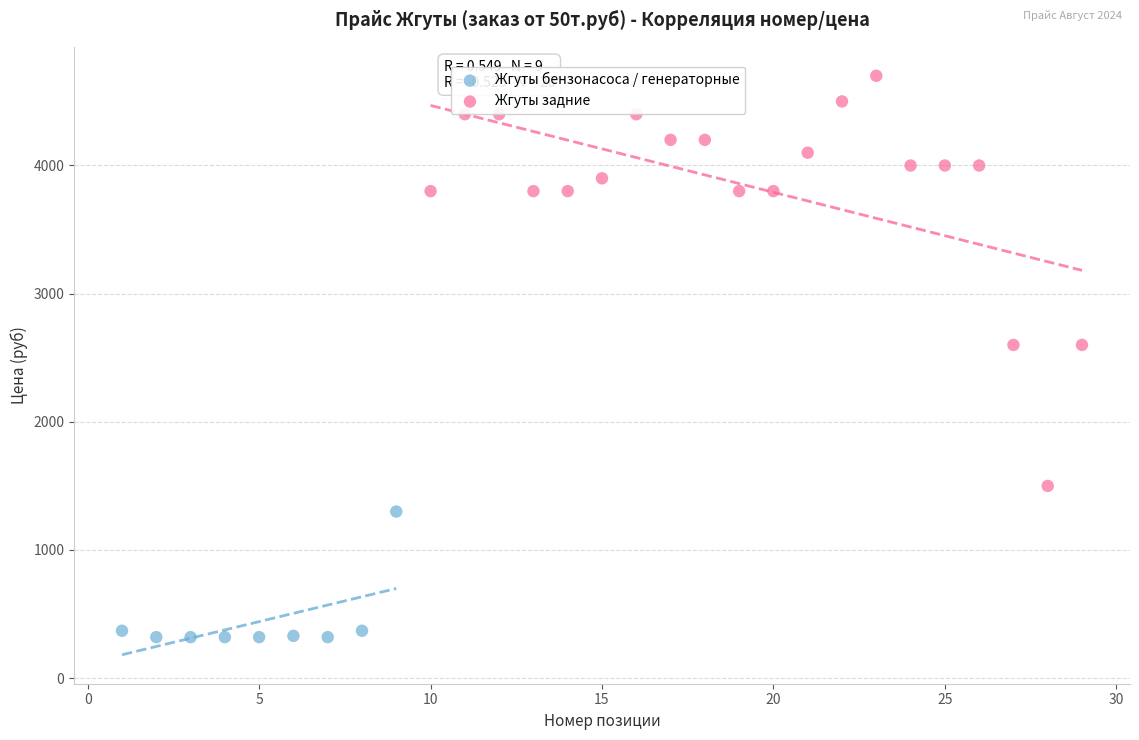

Which series has the largest Y range (max minus min)?

Жгуты задние